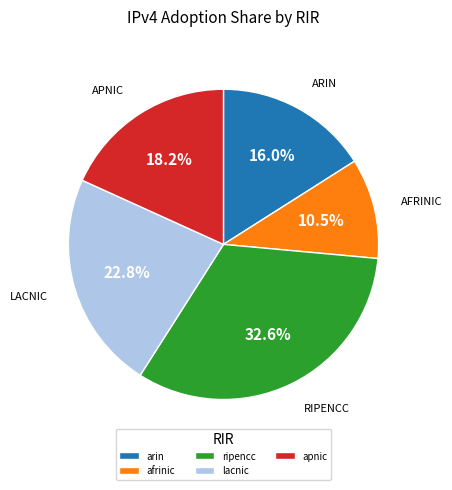

Count the number of slices in the pie.

5